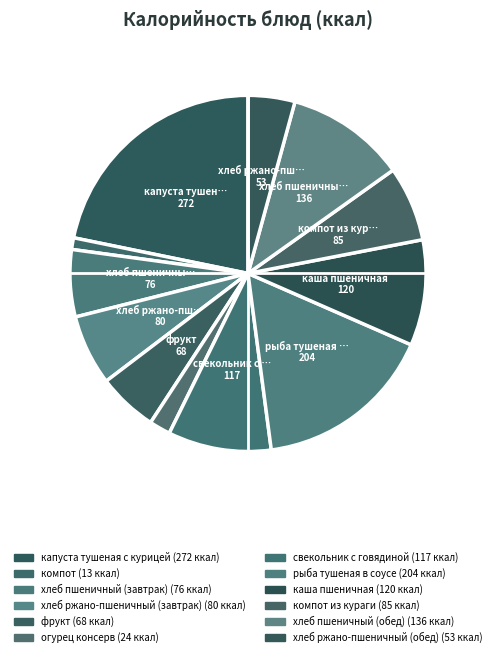

Count the number of slices in the pie.

12